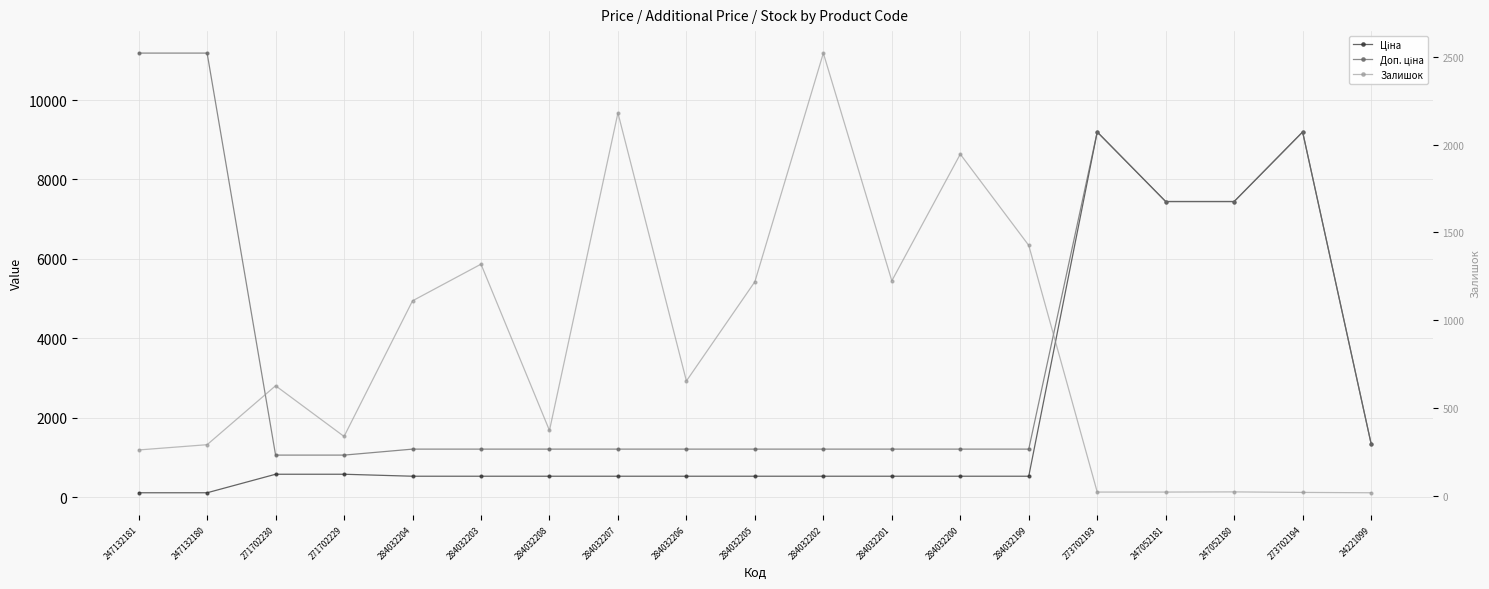

List the labels in order of Доп. ціна value, largest first.

247132181, 247132180, 273702193, 273702194, 247052181, 247052180, 24221099, 284032204, 284032203, 284032208, 284032207, 284032206, 284032205, 284032202, 284032201, 284032200, 284032199, 271702230, 271702229